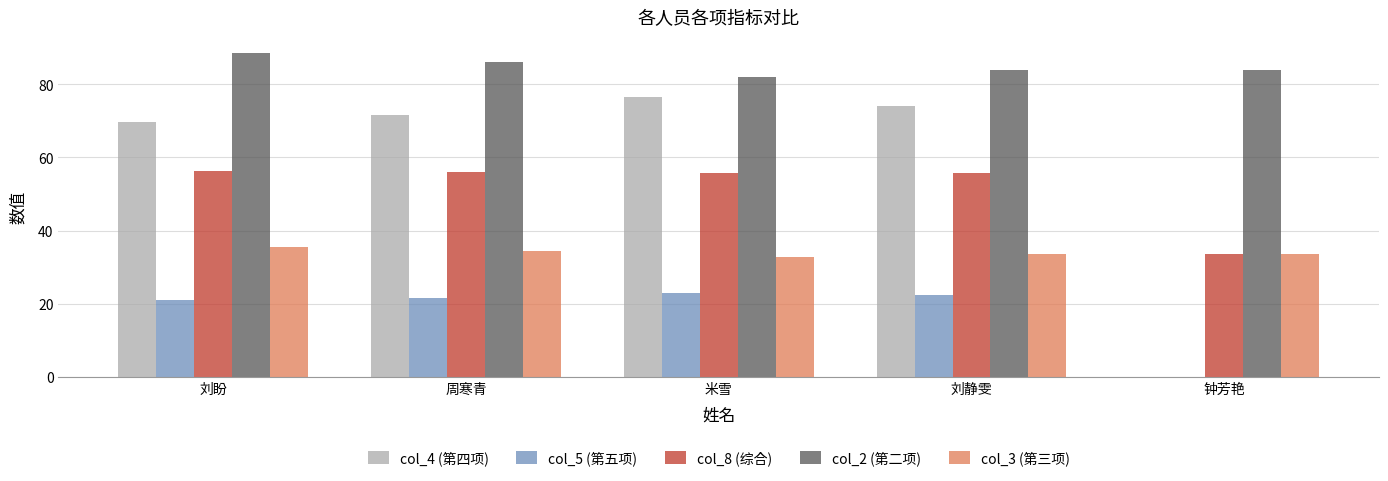

What is the maximum value for col_8 (综合)?

56.3